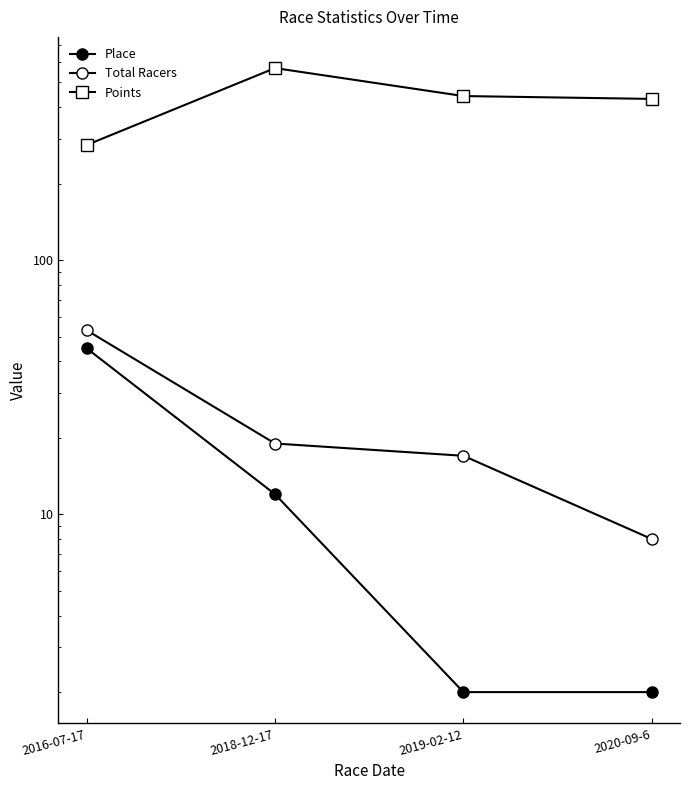

What is the difference between the maximum and minimum values in the Total Racers series?

45.0